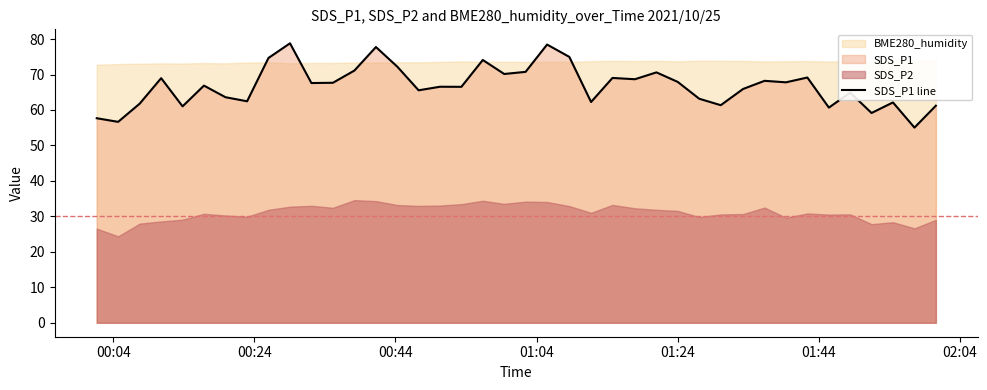

True or false: the data shows 25.8 at 11.

False